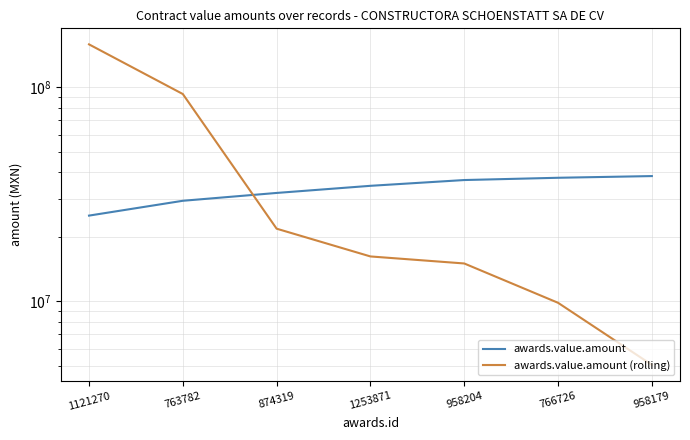

What is the value of the awards.value.amount point at the 1st from the left?

25114763.4